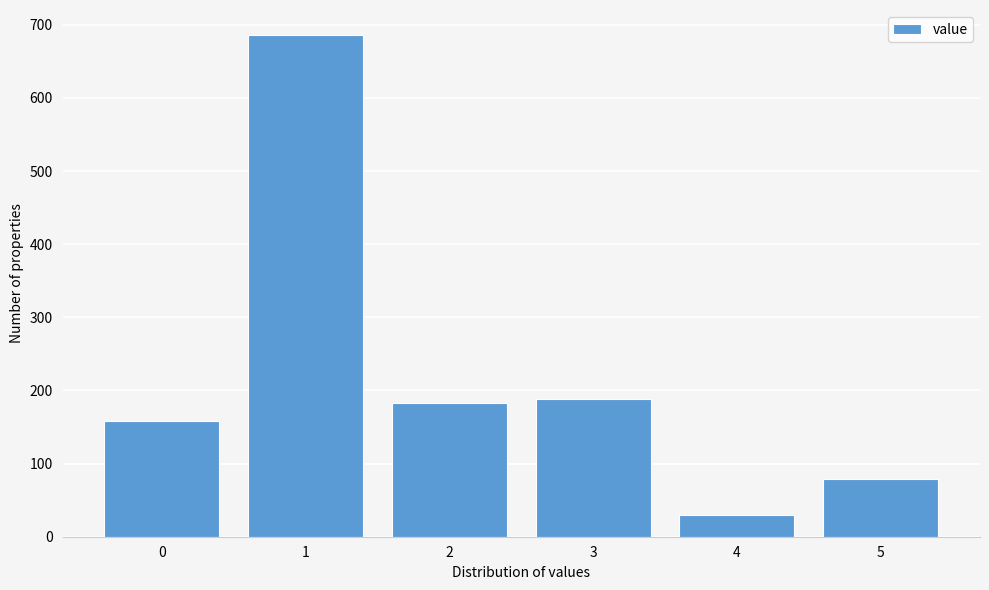

Reading left to right, what are all the values shown in this chart?

158	686	183	188	30	79